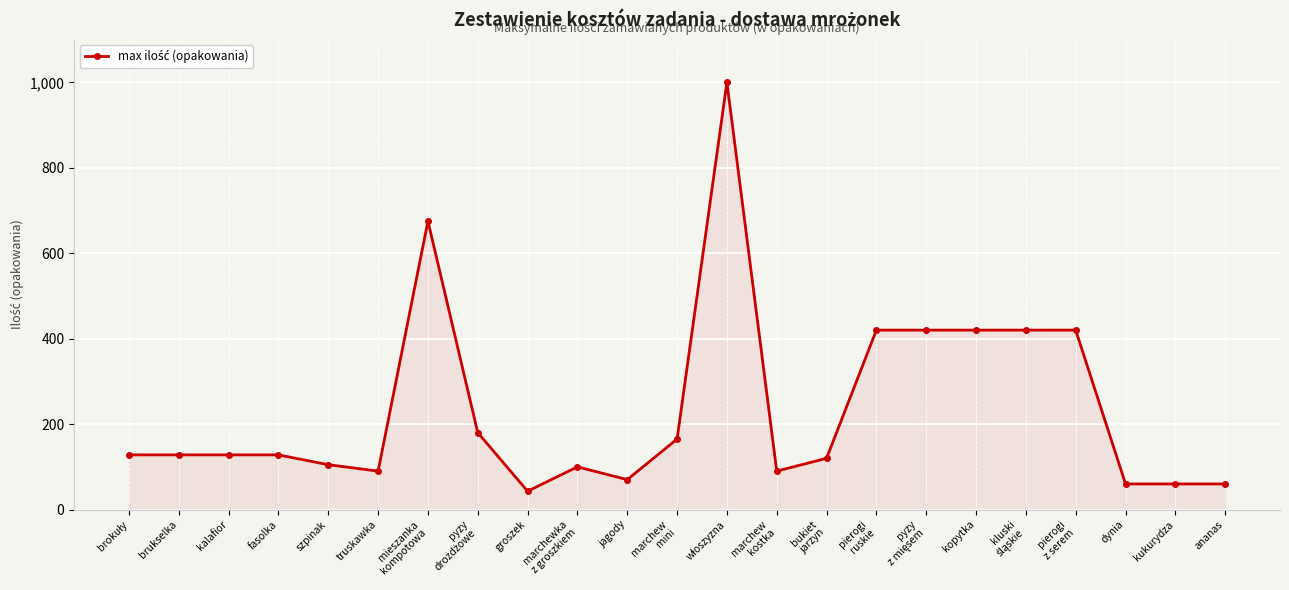

True or false: the data has more than 2 interior local peaks.

True